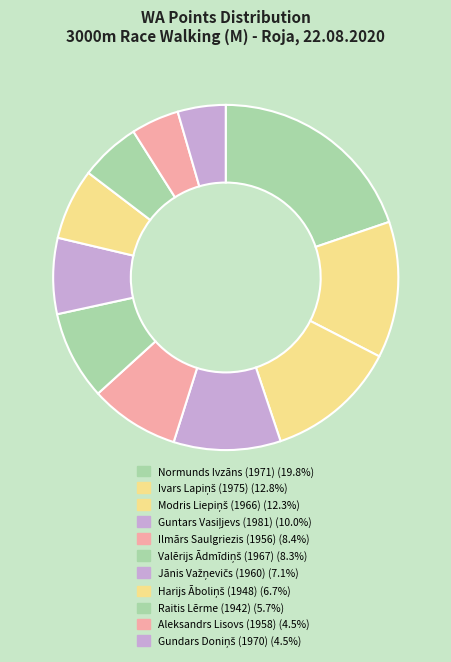

The Aleksandrs Lisovs (1958) slice represents 4% of the pie. True or false?

True